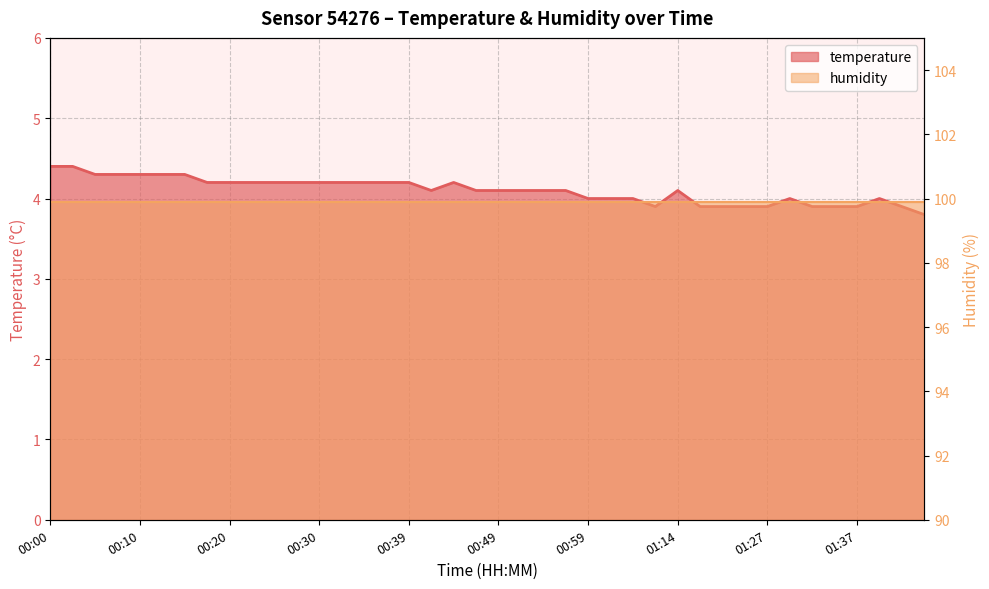

True or false: the data shows 3.9 at 01:32.

True